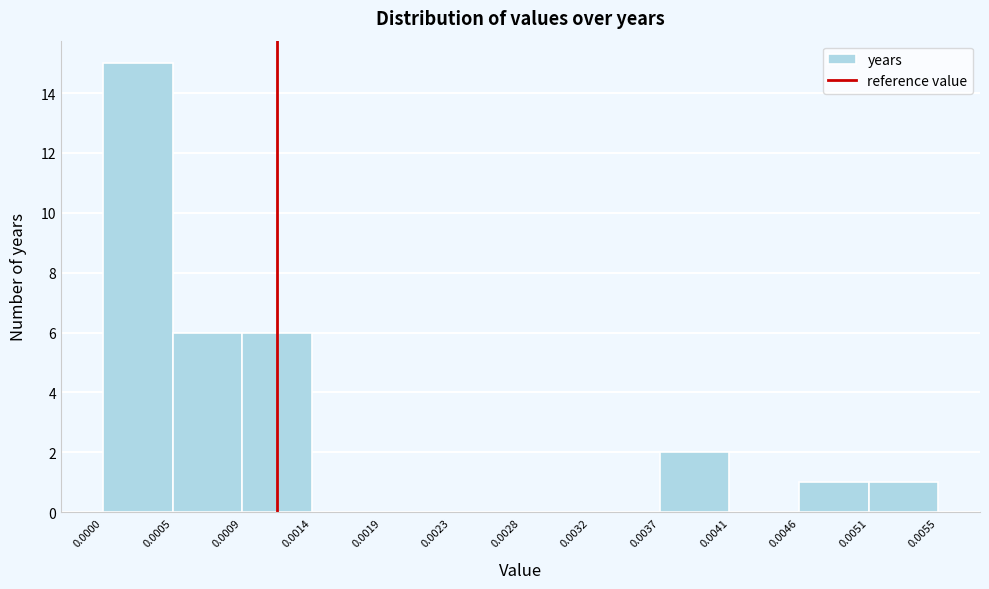

How tall is the bar that spans 0.0009 to 0.0014 on the x-axis? The values are not printed on the chart, so give them approximately, as read against the axis.

6